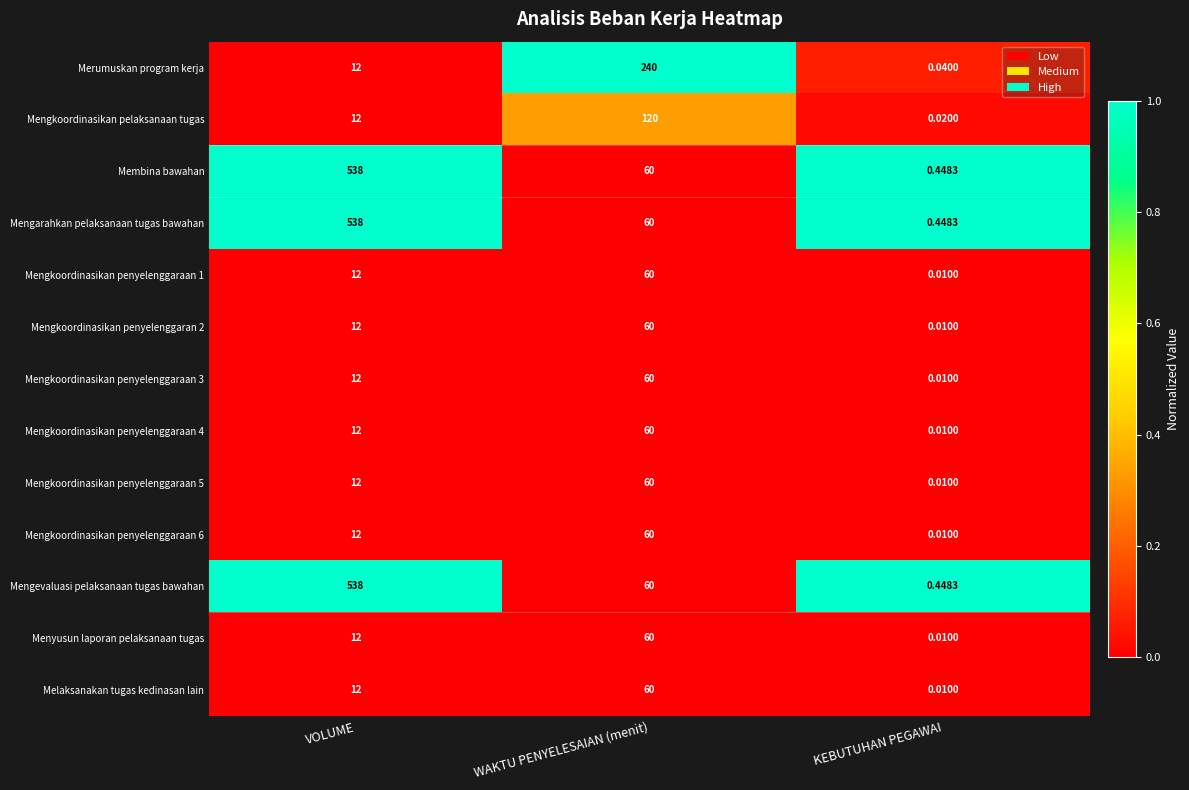

At which category is the sum across all series the highest?

VOLUME